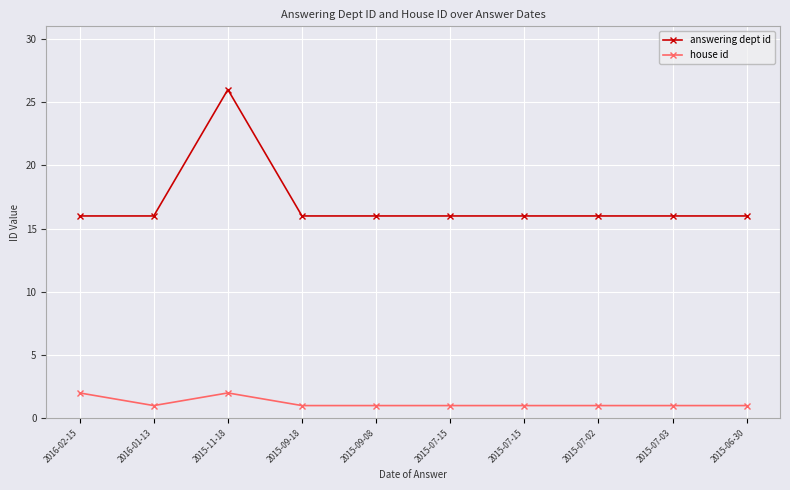

Does the chart have visible grid lines?

Yes